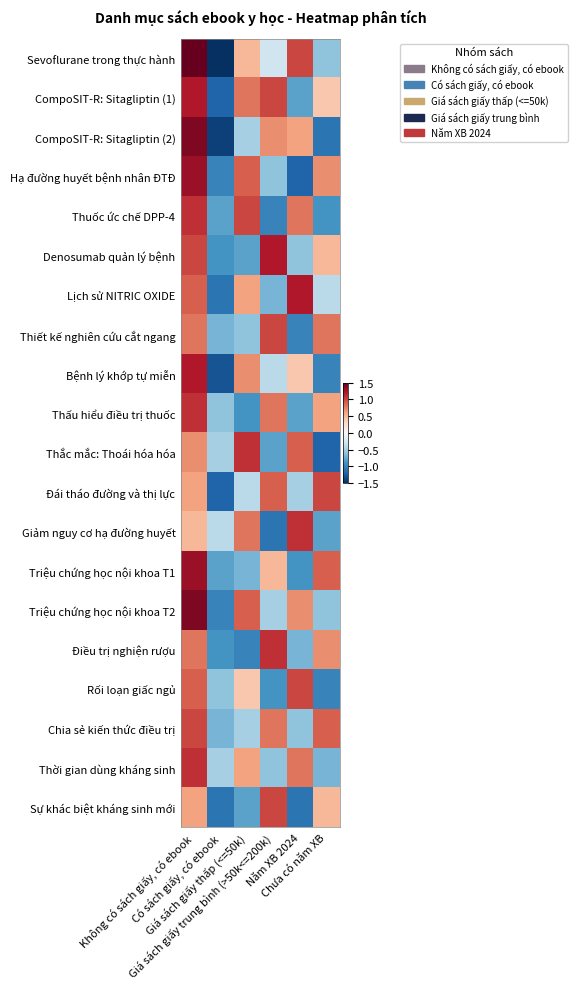

Which series has the largest range (max minus min)?

Sevoflurane trong thực hành